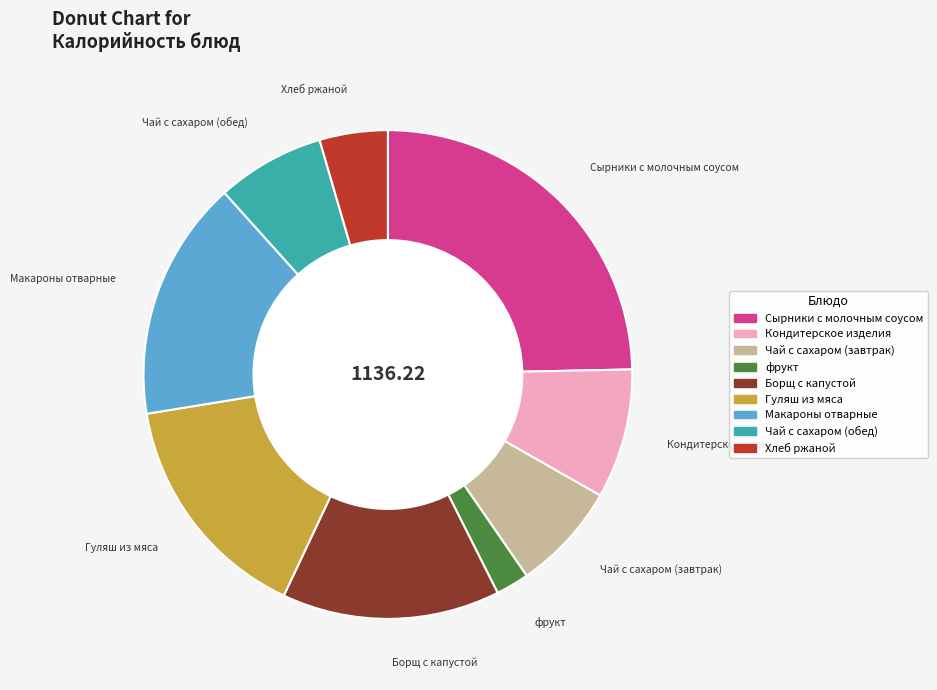

Do Макароны отварные and Гуляш из мяса together represent more than half of the pie?

No